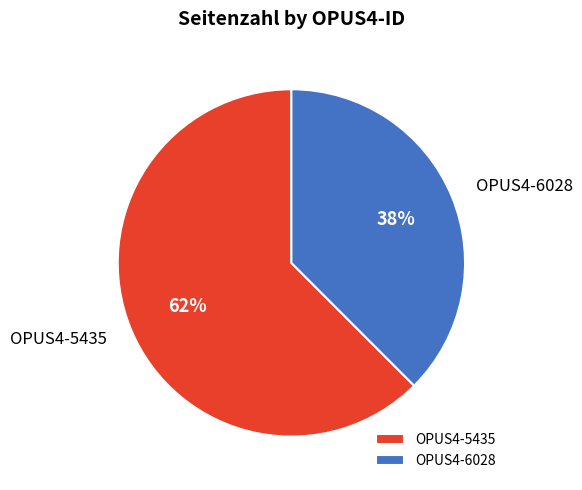

To the nearest percent, what is the combined percentage of OPUS4-6028 and OPUS4-5435?

100%